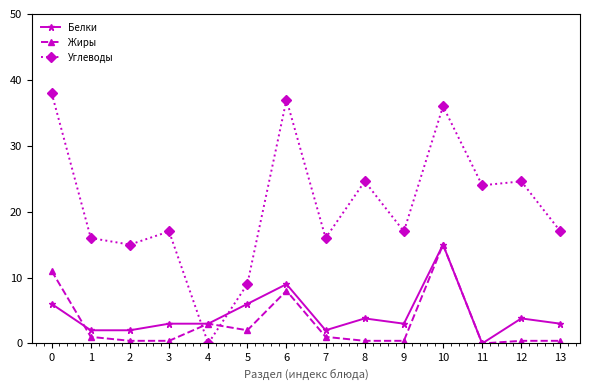

Which category has the lowest value in the Углеводы series?

4